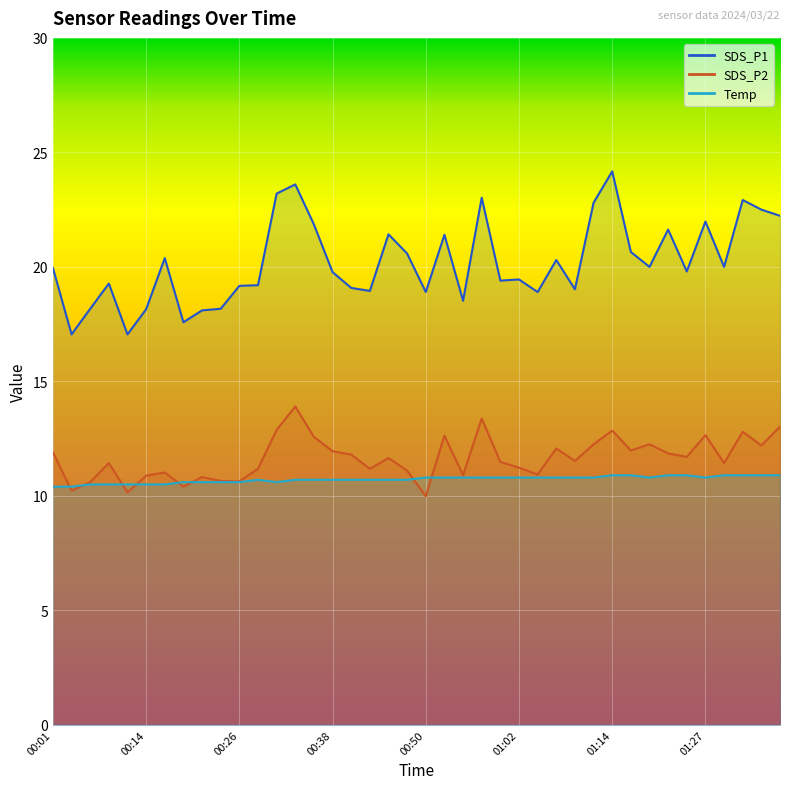

Between 00:35 and 01:34, which series saw the biggest shift?

SDS_P1